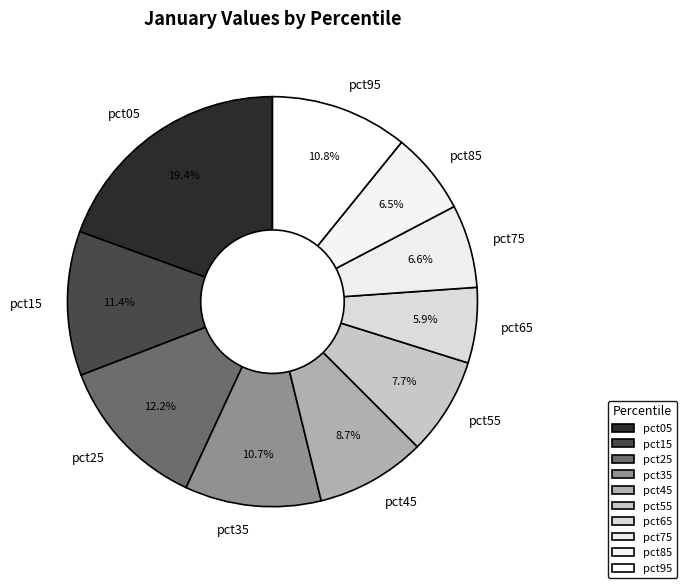

Is pct95 the majority of the pie?

No